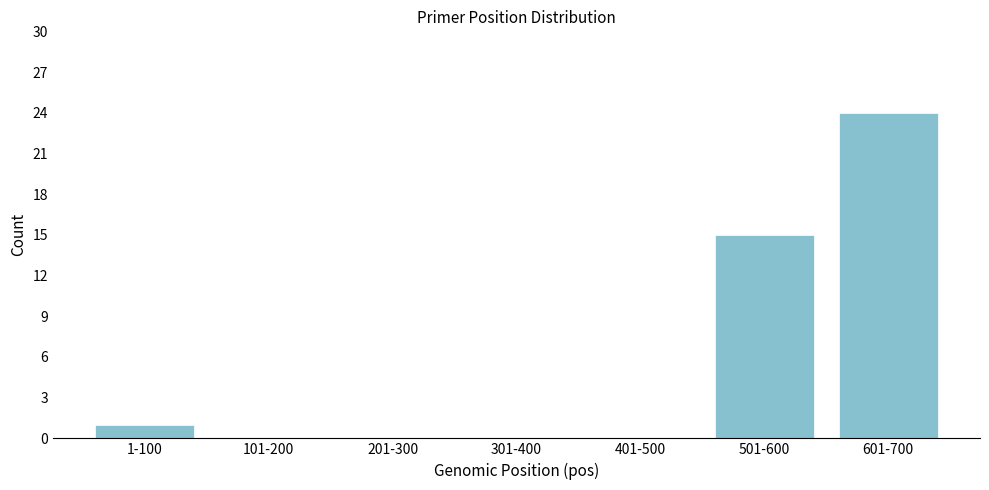

Reading right to left, what are all the values shown in this chart?

601-700=24	501-600=15	401-500=0	301-400=0	201-300=0	101-200=0	1-100=1